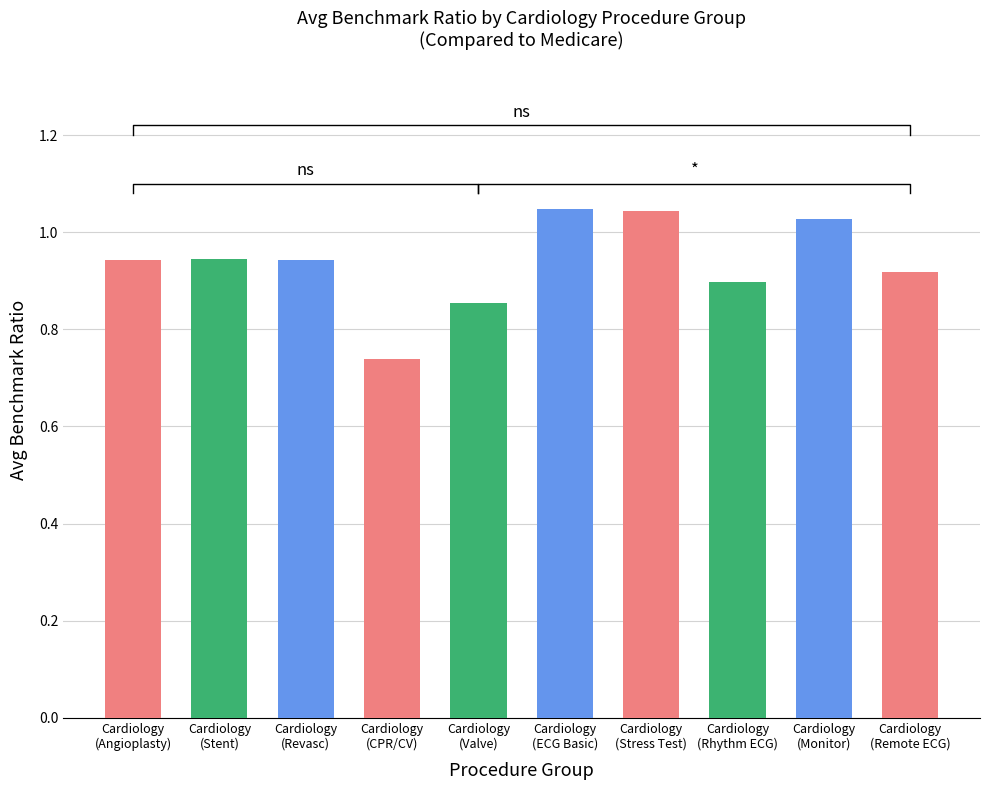

Reading left to right, what are all the values shown in this chart?

0.9	0.9	0.9	0.7	0.9	1.0	1.0	0.9	1.0	0.9